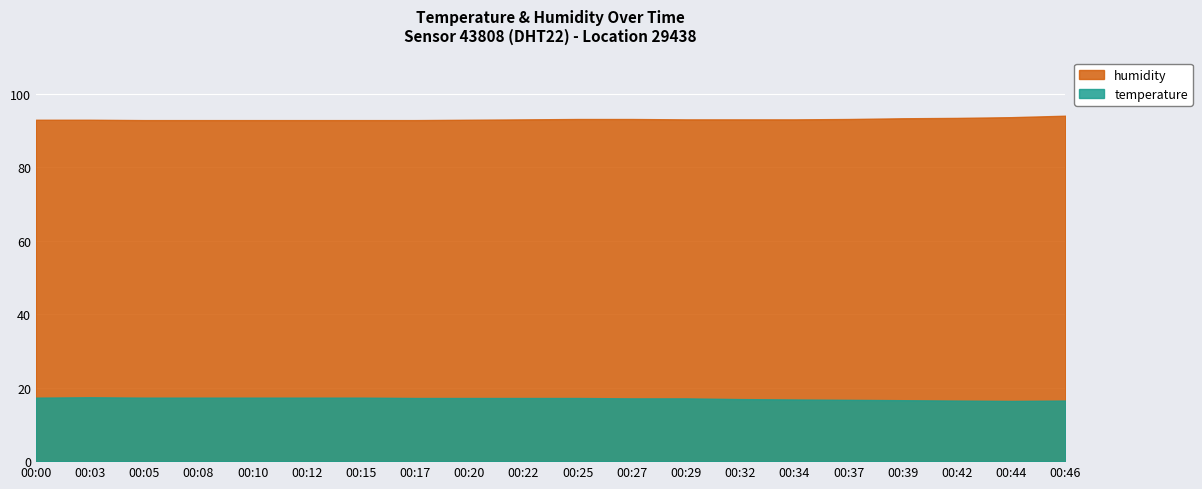

At which category is the sum across all series the highest?

00:46